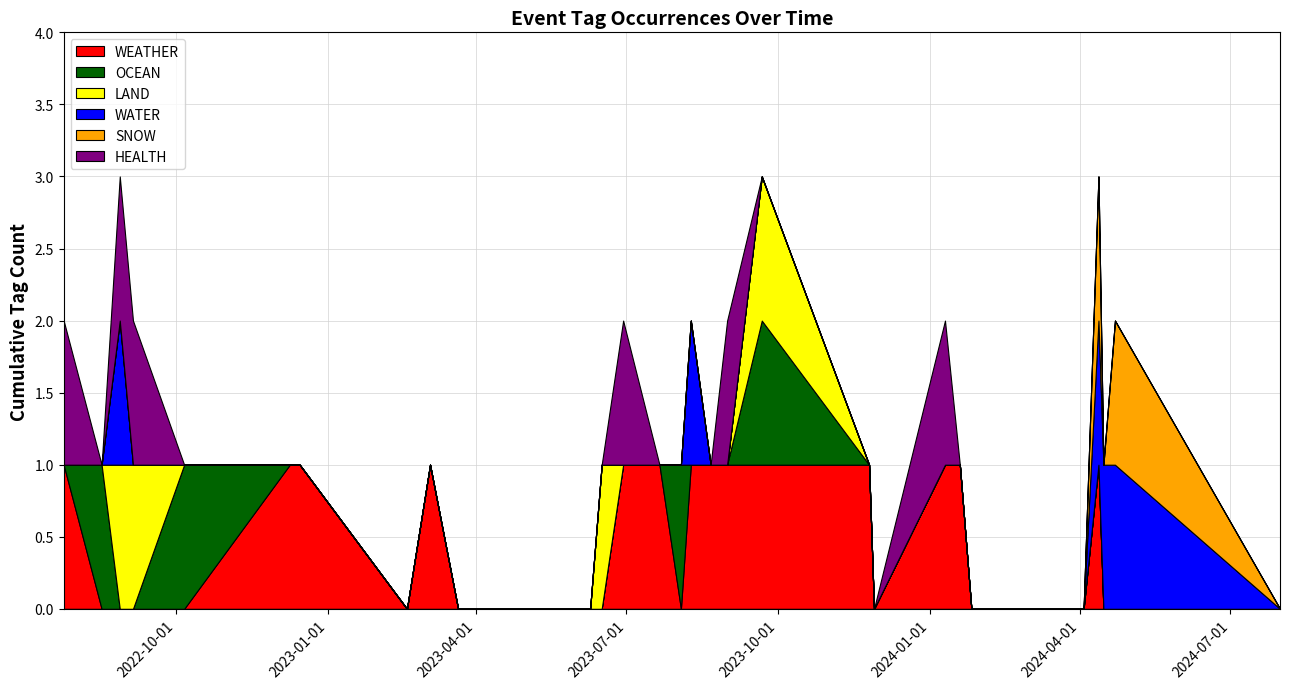

Reading right to left, what are all the values shown in this chart?

WEATHER: 0	0	0	1	0	0	1	1	0	1	1	1	1	1	0	1	1	0	0	0	1	0	1	1	0	0	0	0	1
OCEAN: 0	0	0	0	0	0	0	0	0	0	1	0	0	0	1	0	0	0	0	0	0	0	0	0	1	0	0	1	0
LAND: 0	0	0	0	0	0	0	0	0	0	1	0	0	0	0	0	0	1	0	0	0	0	0	0	0	1	1	0	0
WATER: 0	1	1	1	0	0	0	0	0	0	0	0	0	1	0	0	0	0	0	0	0	0	0	0	0	0	1	0	0
SNOW: 0	1	0	1	0	0	0	0	0	0	0	0	0	0	0	0	0	0	0	0	0	0	0	0	0	0	0	0	0
HEALTH: 0	0	0	0	0	0	0	1	0	0	0	1	0	0	0	0	1	0	0	0	0	0	0	0	0	1	1	0	1